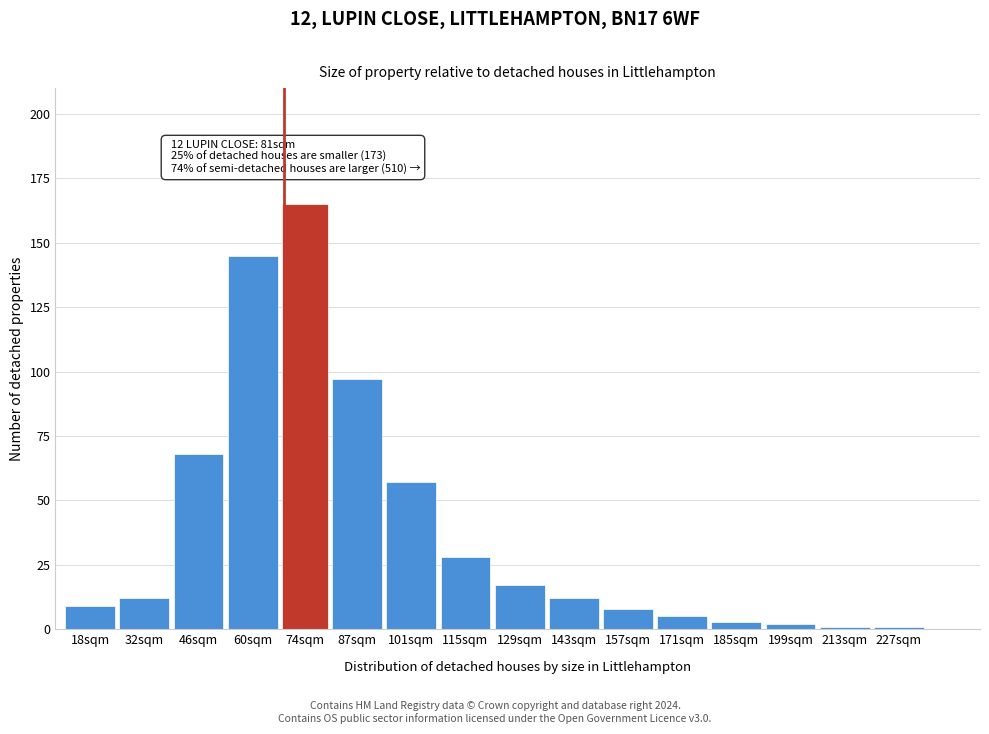

Reading left to right, extract all data points from this chart.

9	12	68	145	165	97	57	28	17	12	8	5	3	2	1	1